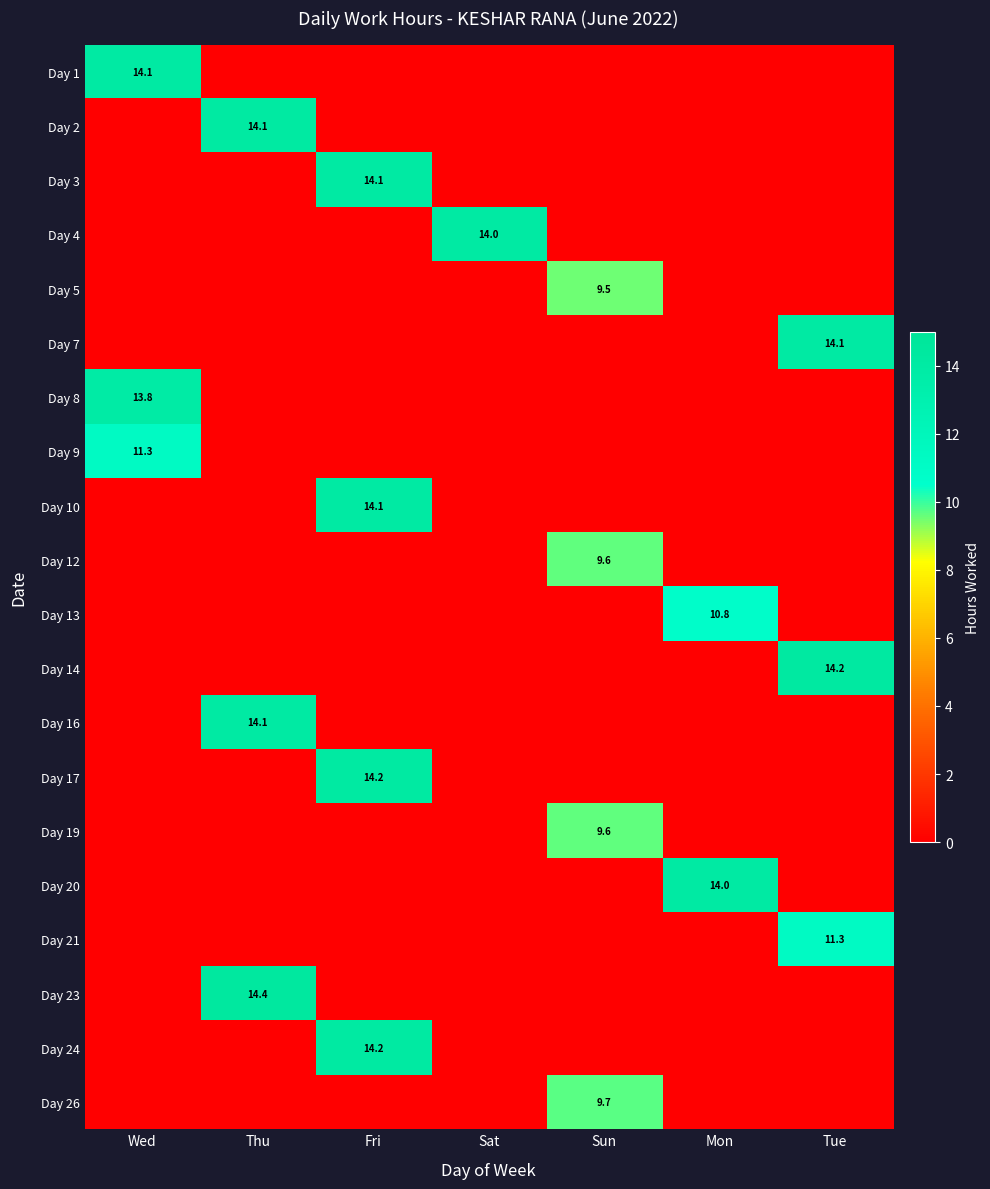

Rank the series by their maximum value, from lowest to highest.

Day 5, Day 19, Day 12, Day 26, Day 13, Day 21, Day 9, Day 8, Day 4, Day 20, Day 7, Day 10, Day 3, Day 1, Day 16, Day 2, Day 24, Day 17, Day 14, Day 23